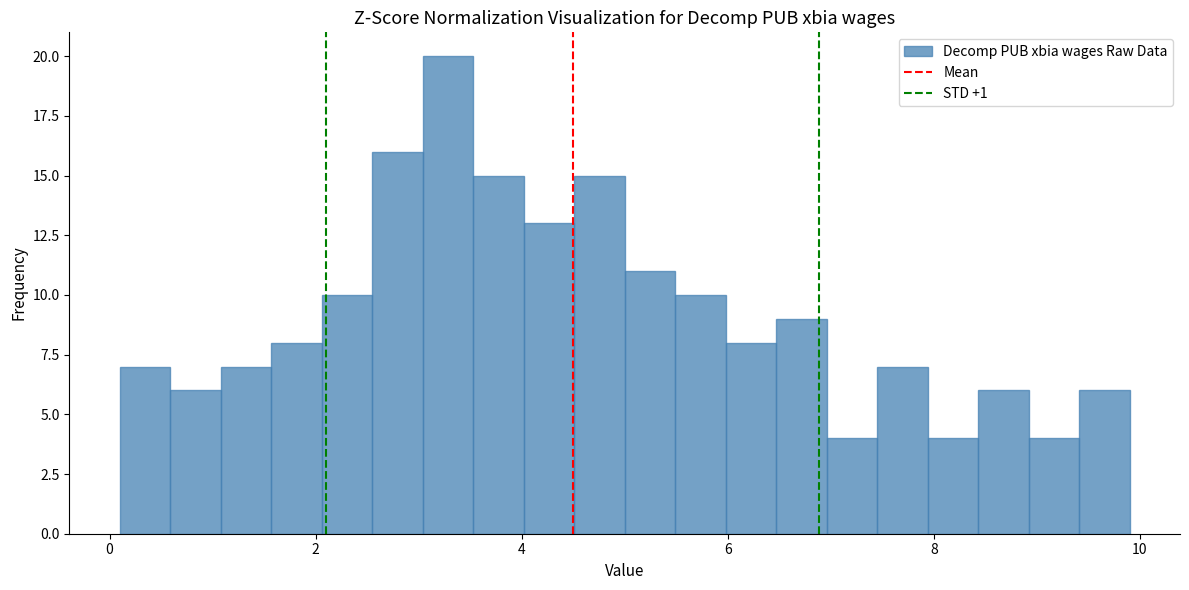

Around what value on the x-axis is the tallest bar? Give the approximate position of its centre, as read against the axis.

3.2